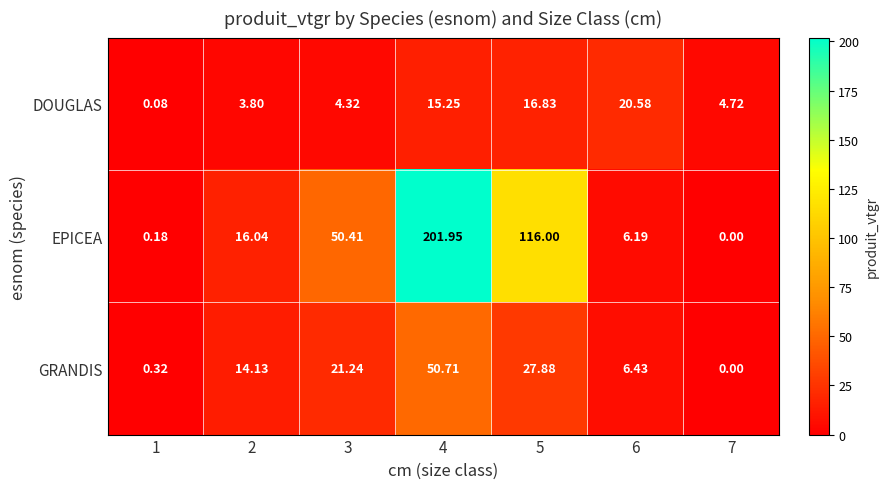

How many values in GRANDIS are above zero?

6